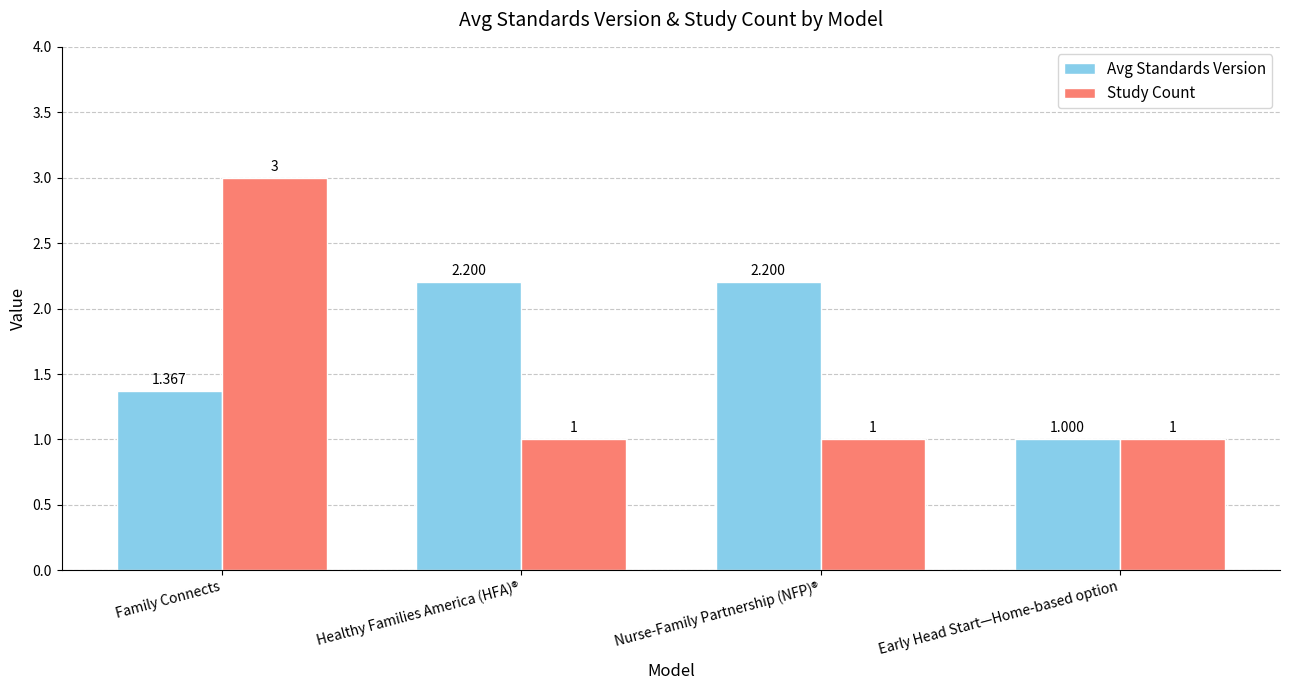

What is the greatest value displayed?

3.0